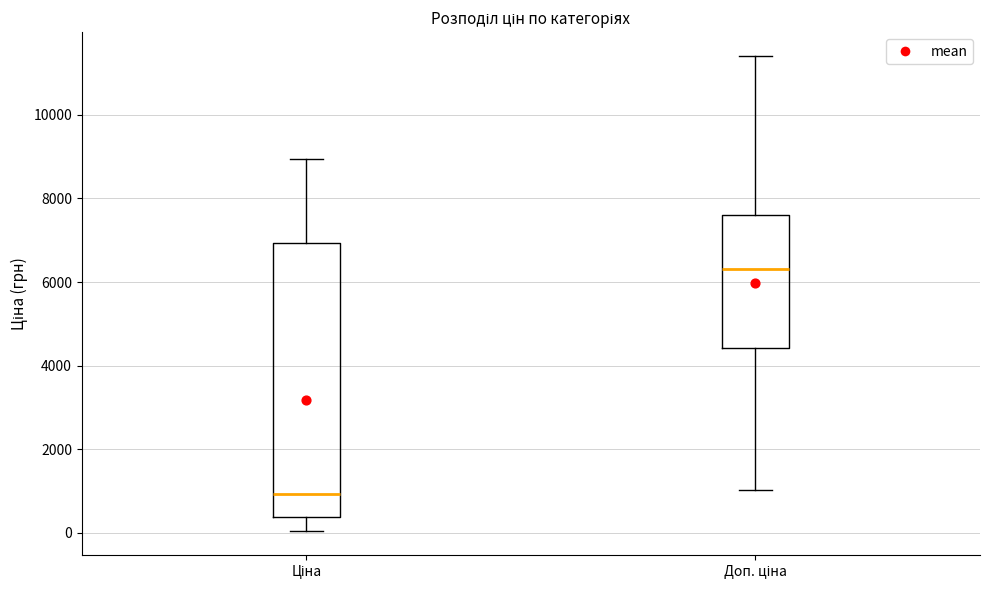

Comparing the boxes themselves (not the whiskers), which one is the tallest?

Ціна